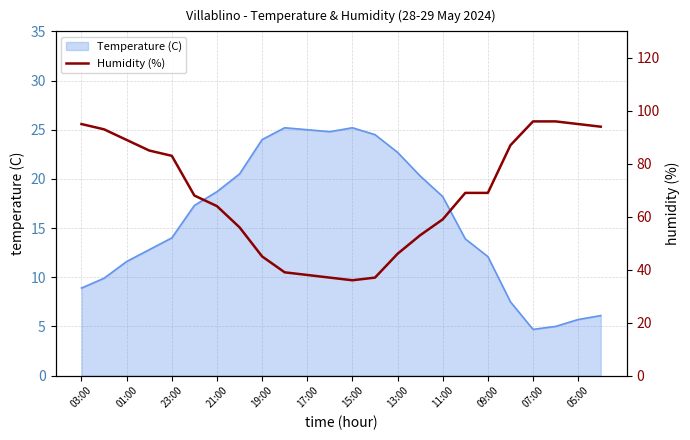

The Temperature (C) series shows 12.1 at 09:00. True or false?

True